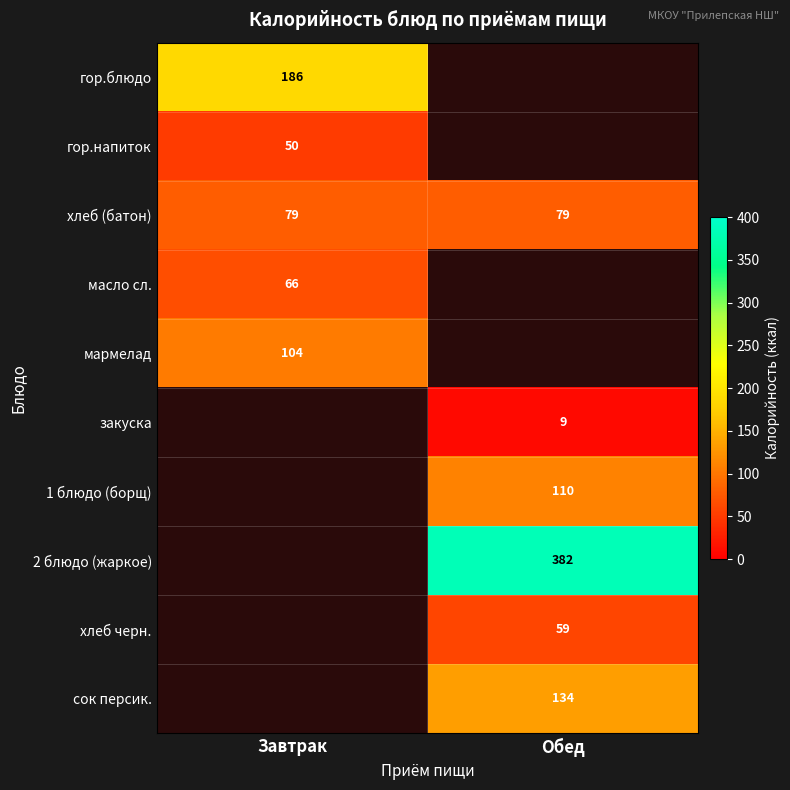

What is the average value of the хлеб (батон) series?

79